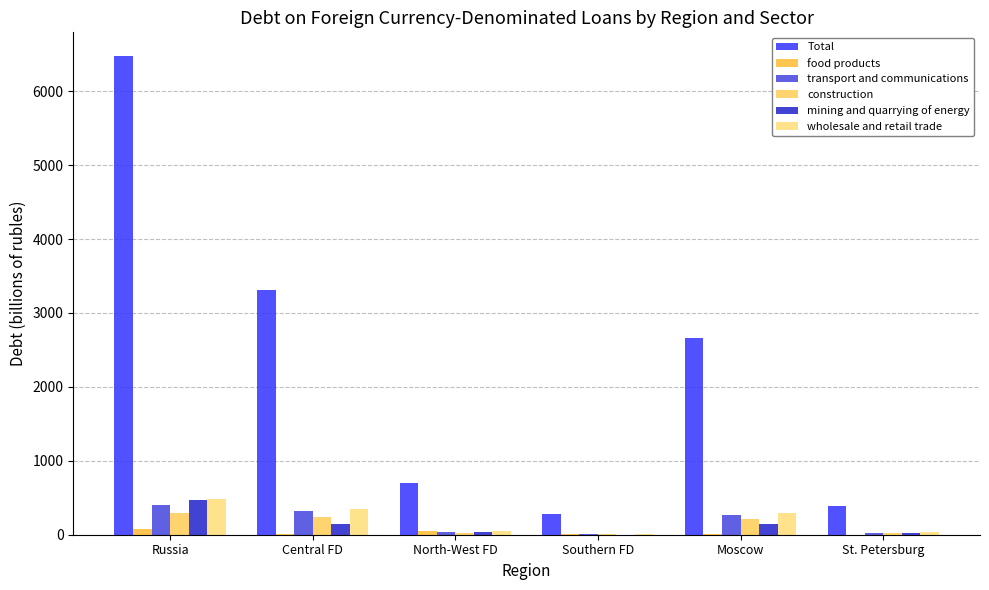

Which series has the largest total across all categories?

Total